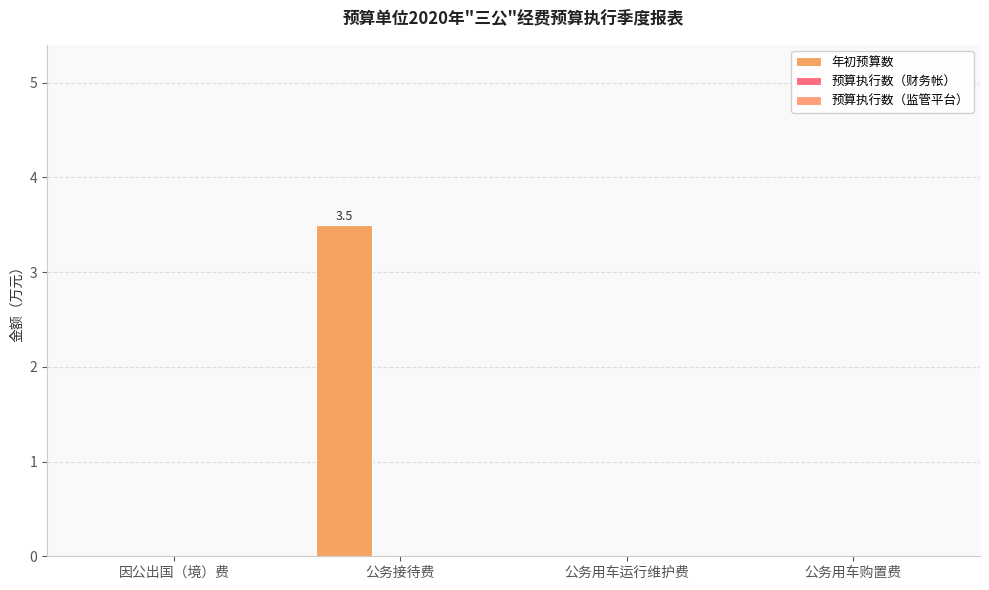

Reading right to left, what are all the values shown in this chart?

年初预算数: 公务用车购置费=0.0	公务用车运行维护费=0.0	公务接待费=3.5	因公出国（境）费=0.0
预算执行数（财务帐）: 公务用车购置费=0.0	公务用车运行维护费=0.0	公务接待费=0.0	因公出国（境）费=0.0
预算执行数（监管平台）: 公务用车购置费=0.0	公务用车运行维护费=0.0	公务接待费=0.0	因公出国（境）费=0.0